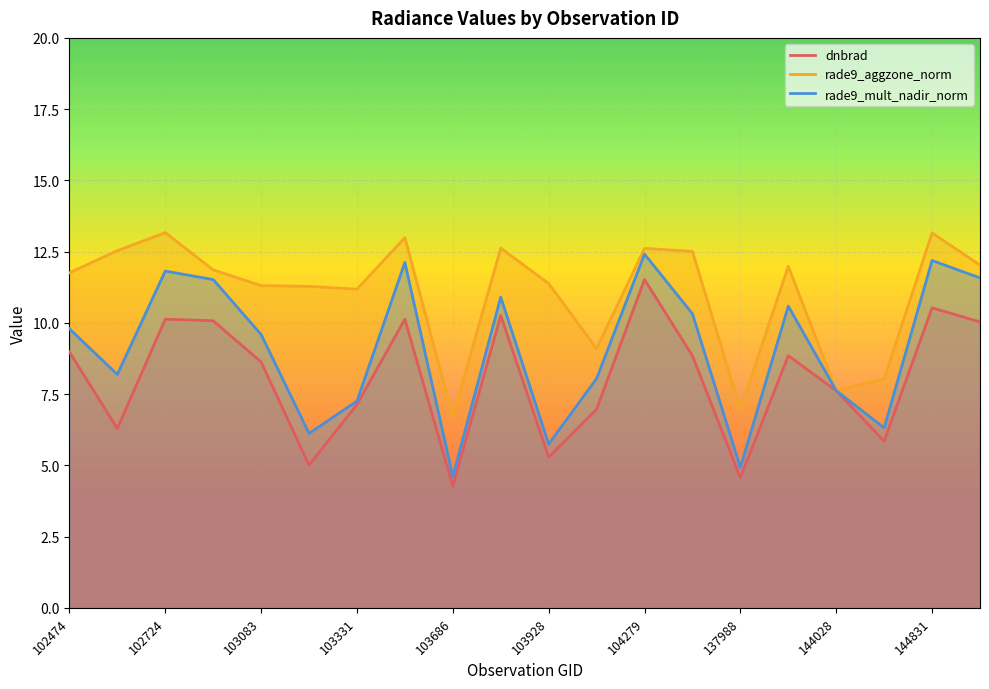

Which series has the largest total across all categories?

rade9_aggzone_norm